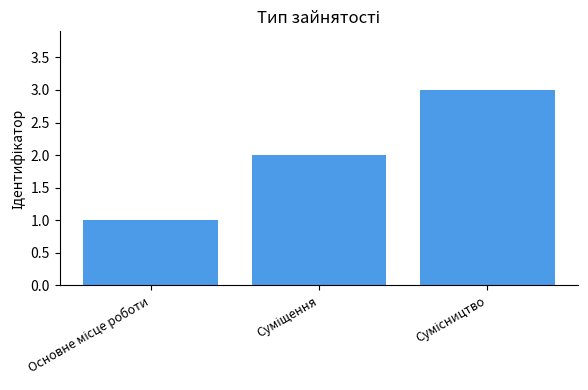

What is the greatest value displayed?

3